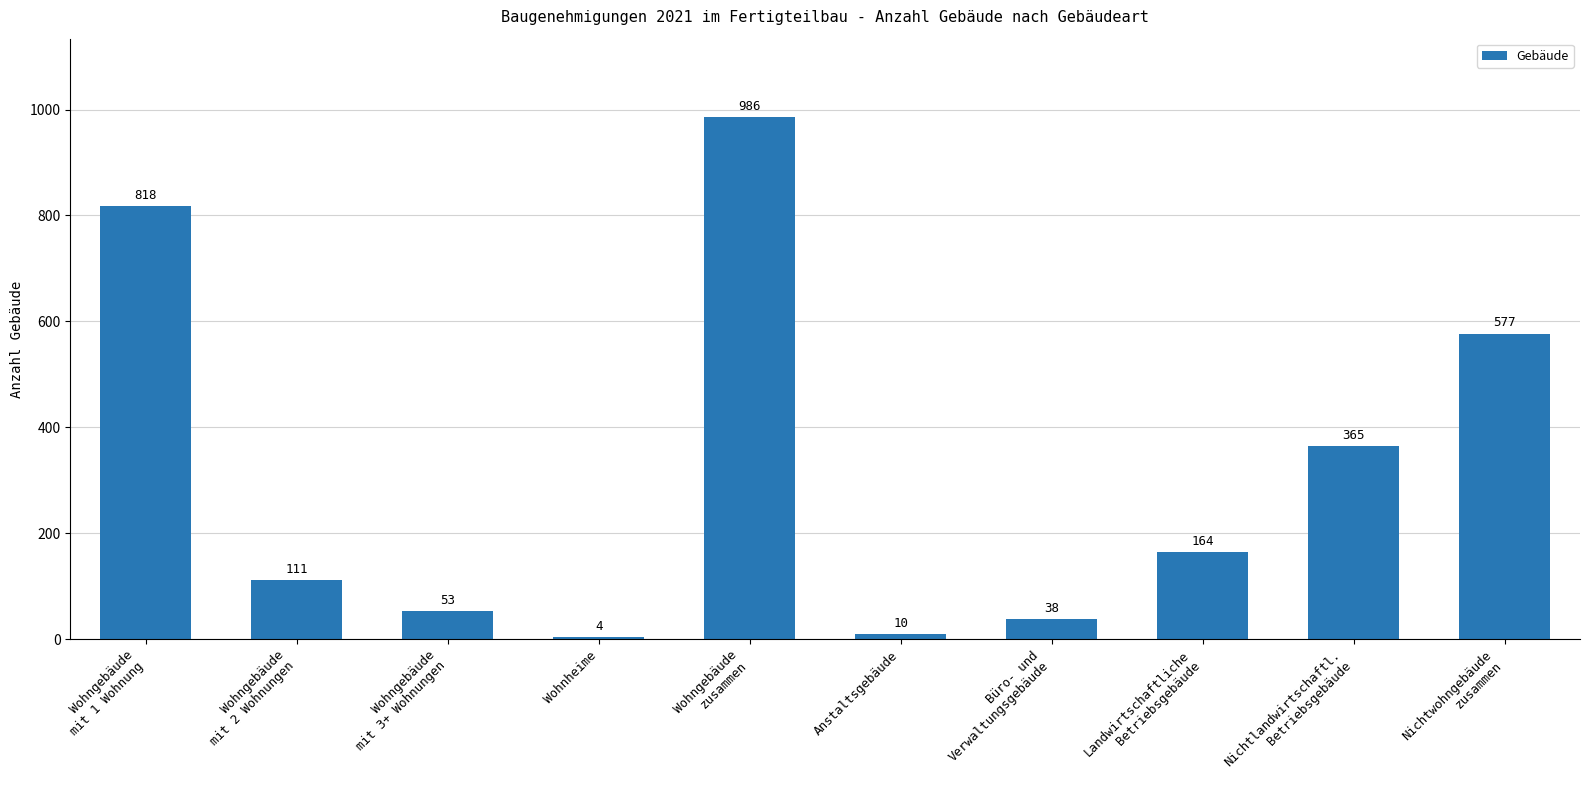

What is the label of the 8th bar from the left?

Landwirtschaftliche
Betriebsgebäude